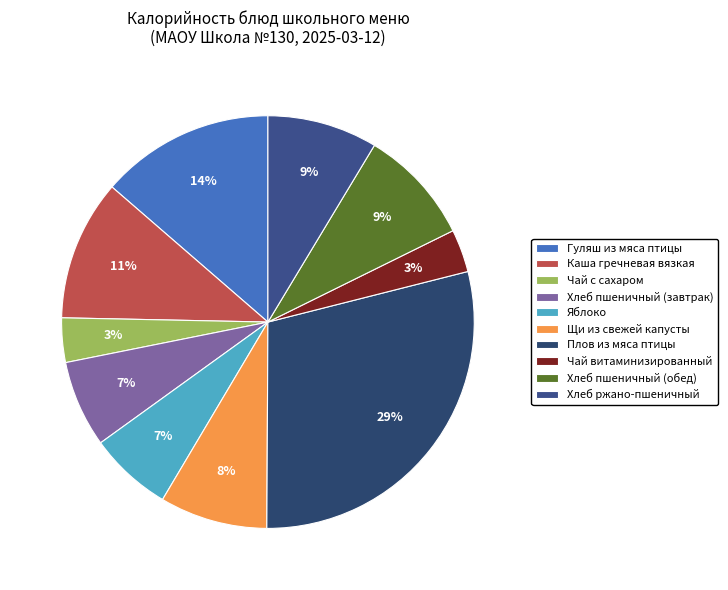

Does Яблоко represent more than half of the total?

No